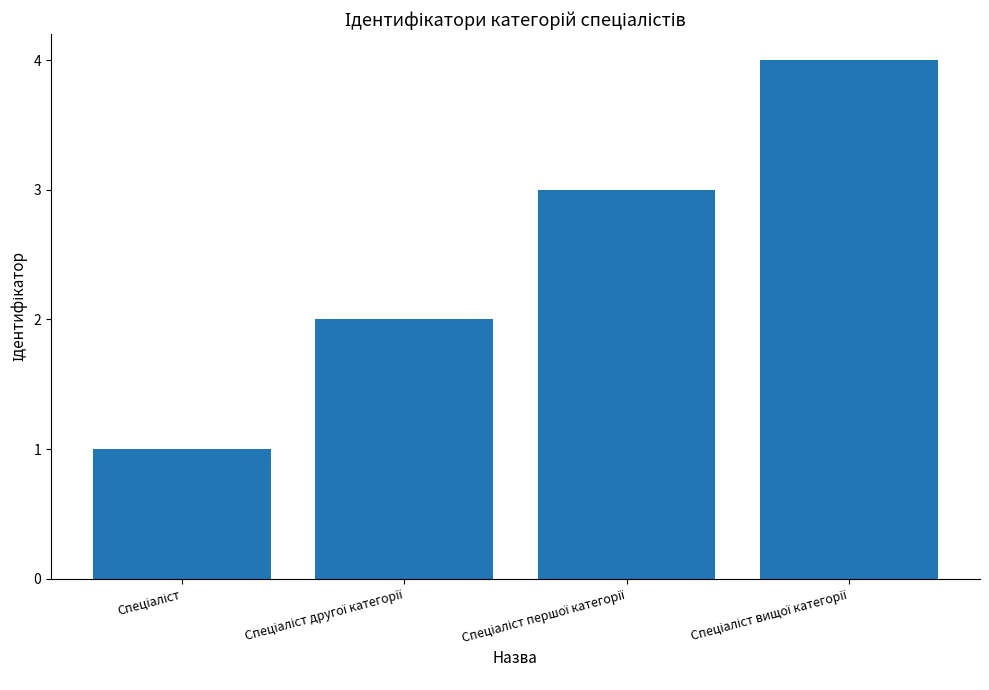

What is the sum of all values?

10